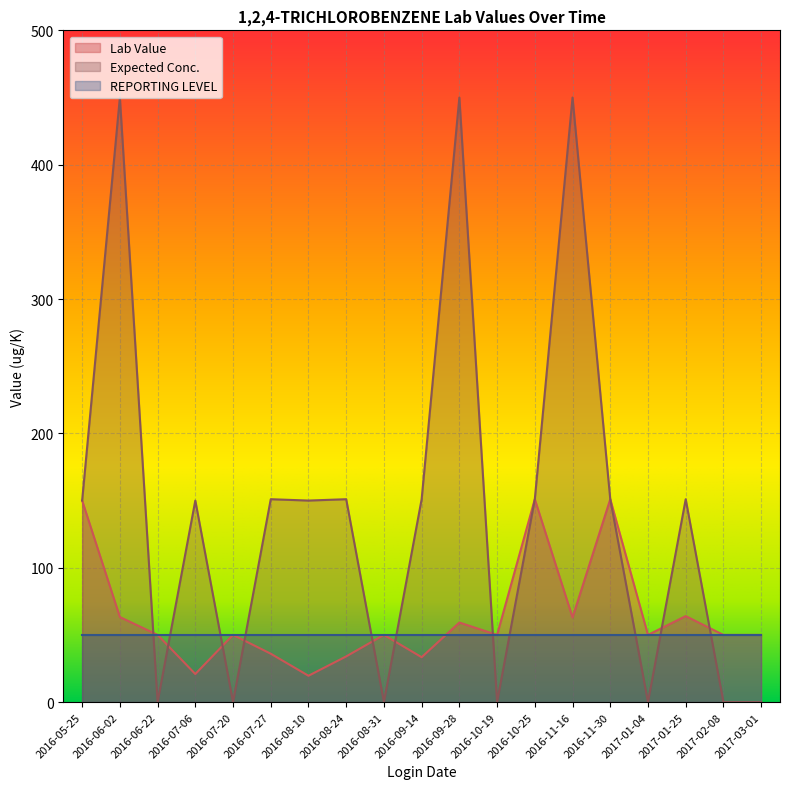

What are all the series names shown in the legend?

Lab Value, Expected Conc., REPORTING LEVEL